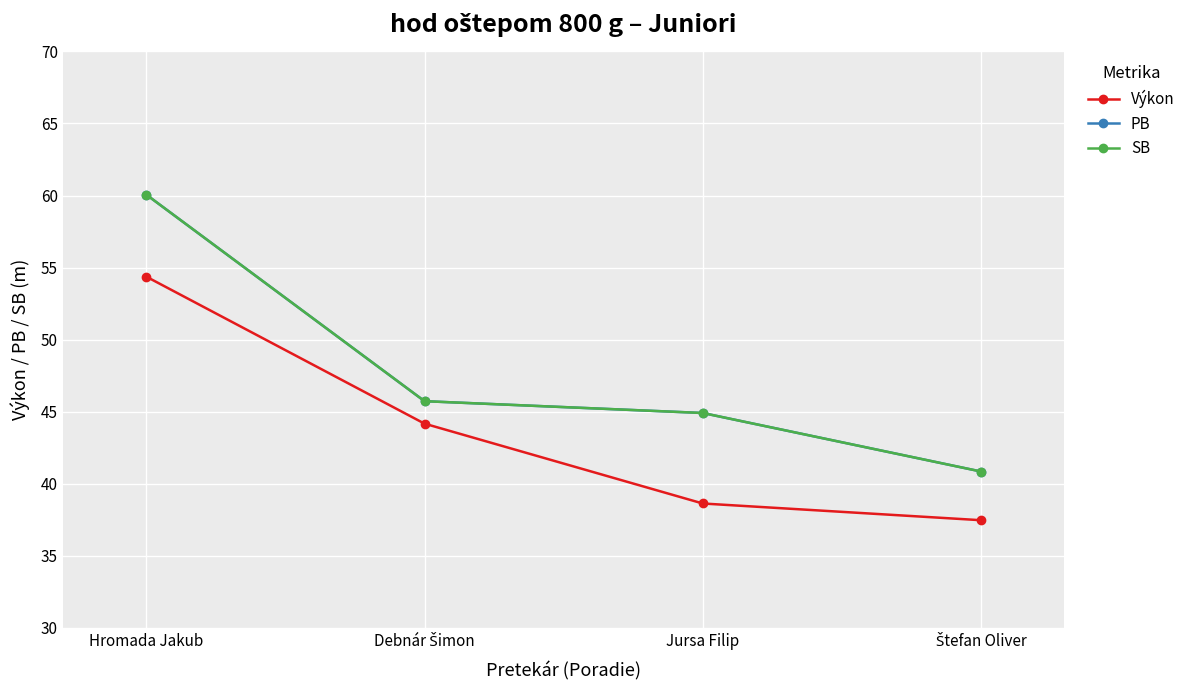

Which series changed the most between Hromada Jakub and Štefan Oliver?

PB